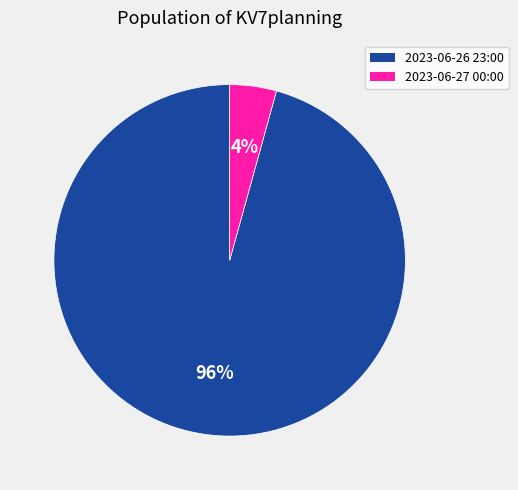

Is the sum of 2023-06-26 23:00 and 2023-06-27 00:00 greater than half?

Yes